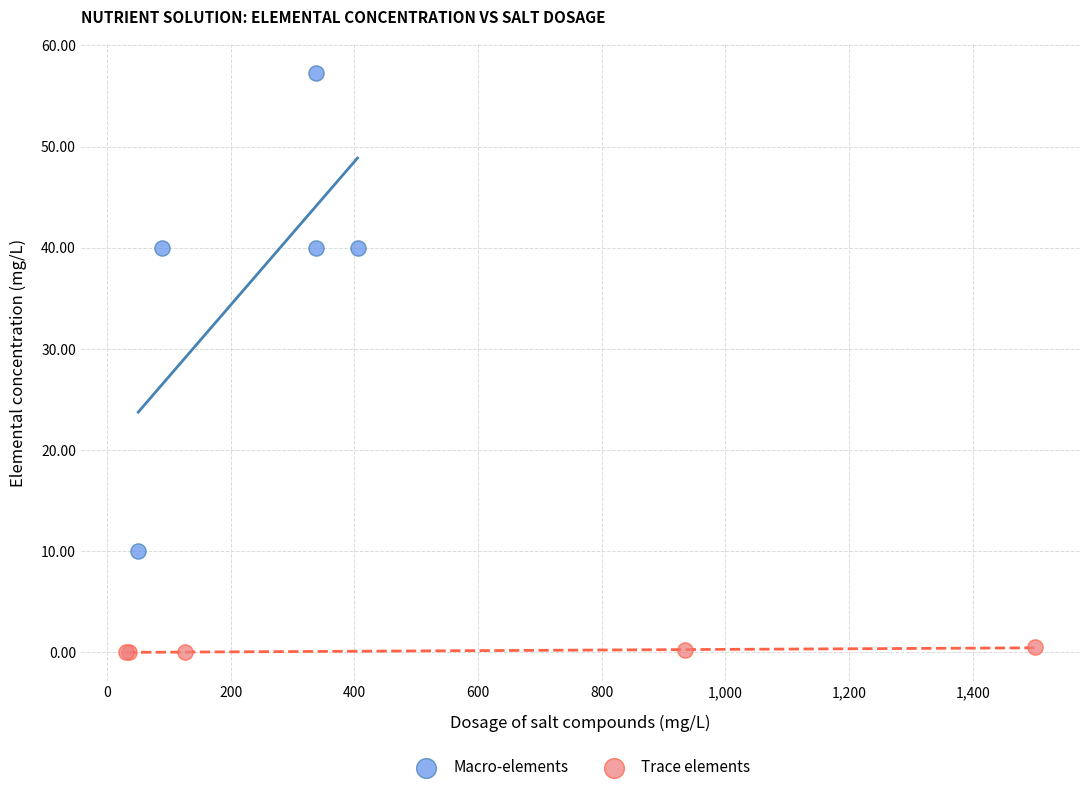

Which series contains the lowest Y value?

Trace elements